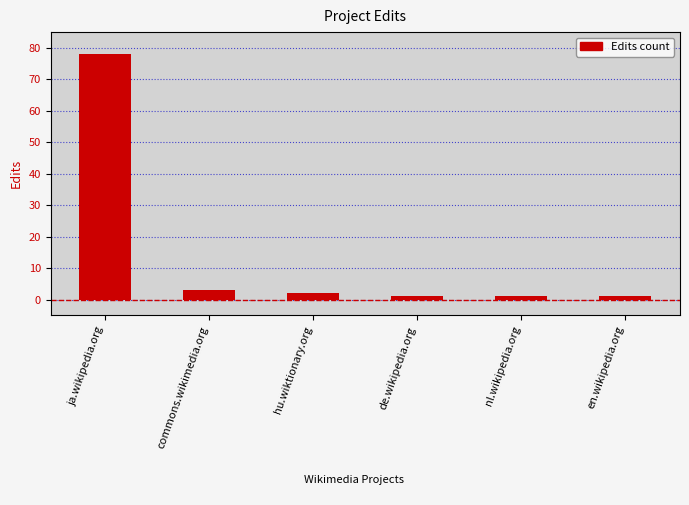

The value at nl.wikipedia.org is 1. True or false?

True